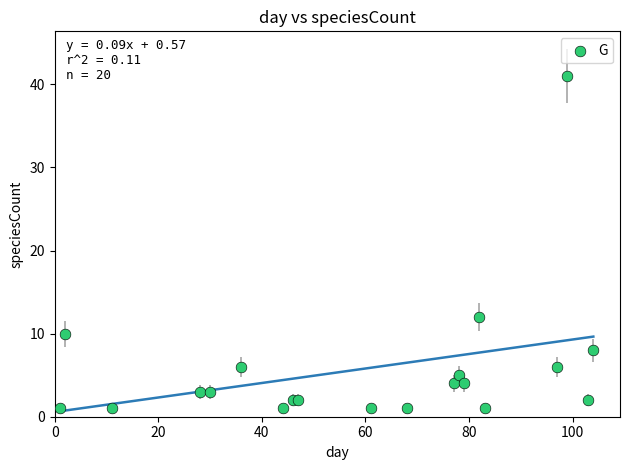

What Y value in the scatter plot is closest to 21?

12